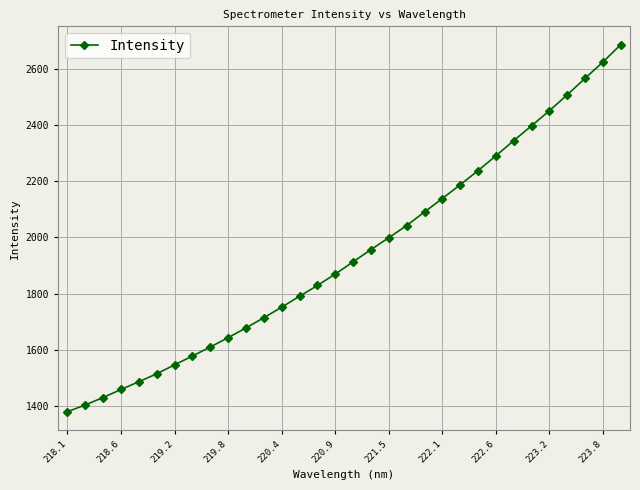

What is the difference between the second highest and minimum values?

1243.6